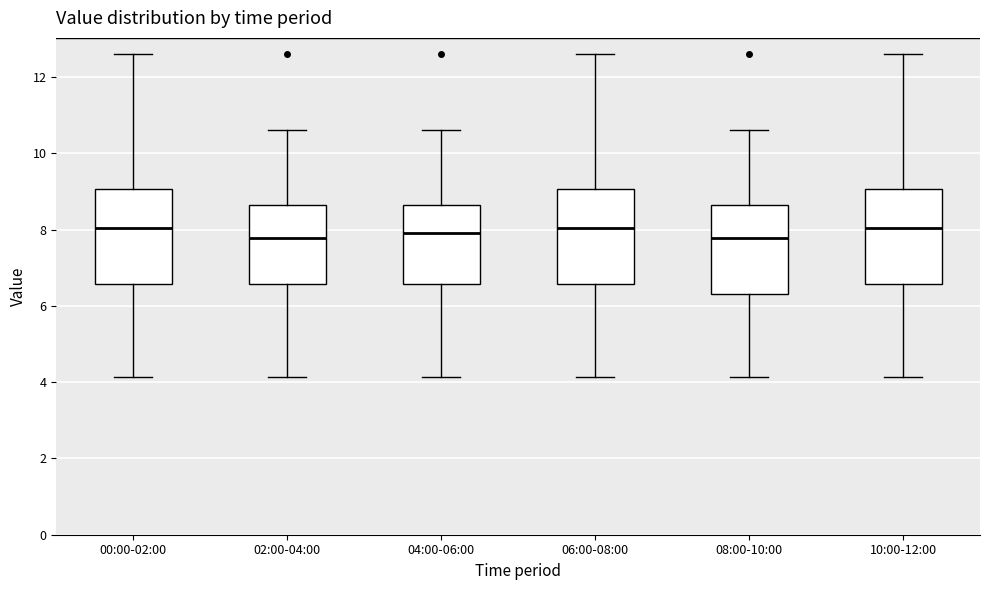

Reading left to right, read every box against the y-axis: the position of its median line, the range the box covers, and the ends of its whiskers. The values are not printed on the chart, so give them approximately, as read against the axis.

00:00-02:00: median 8.0, box 6.6 to 9.0, whiskers 4.2 to 12.6
02:00-04:00: median 7.8, box 6.6 to 8.6, whiskers 4.2 to 10.6
04:00-06:00: median 8.0, box 6.6 to 8.6, whiskers 4.2 to 10.6
06:00-08:00: median 8.0, box 6.6 to 9.0, whiskers 4.2 to 12.6
08:00-10:00: median 7.8, box 6.2 to 8.6, whiskers 4.2 to 10.6
10:00-12:00: median 8.0, box 6.6 to 9.0, whiskers 4.2 to 12.6